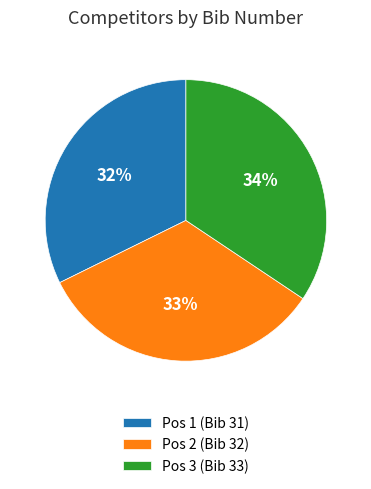

Which category has the smallest portion of the pie?

Pos 1 (Bib 31)